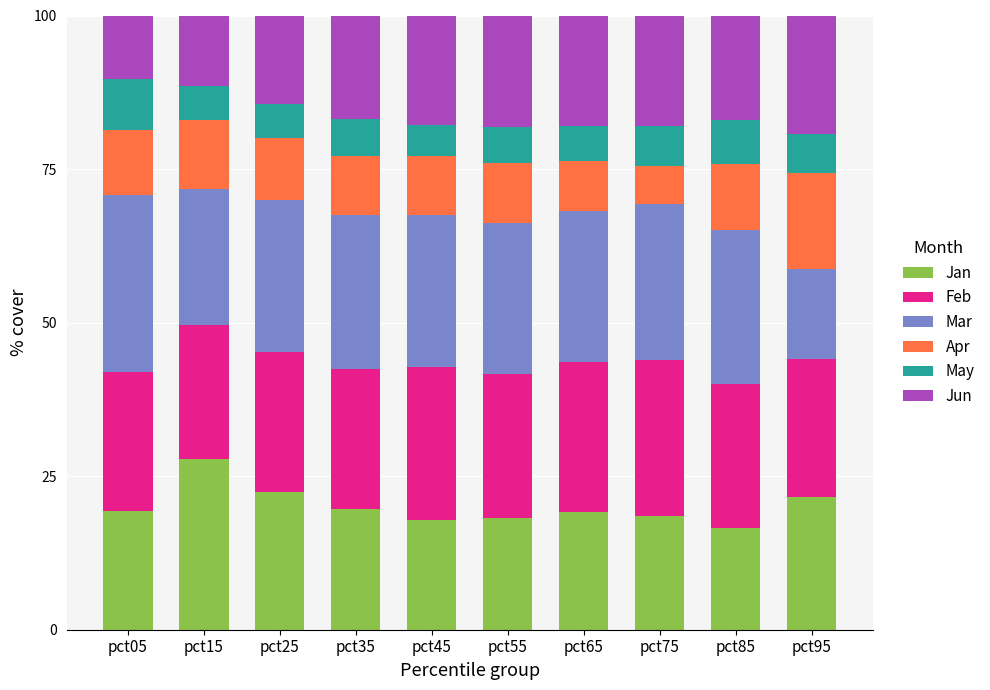

True or false: Jan has a value of 16.6 at pct85.

True